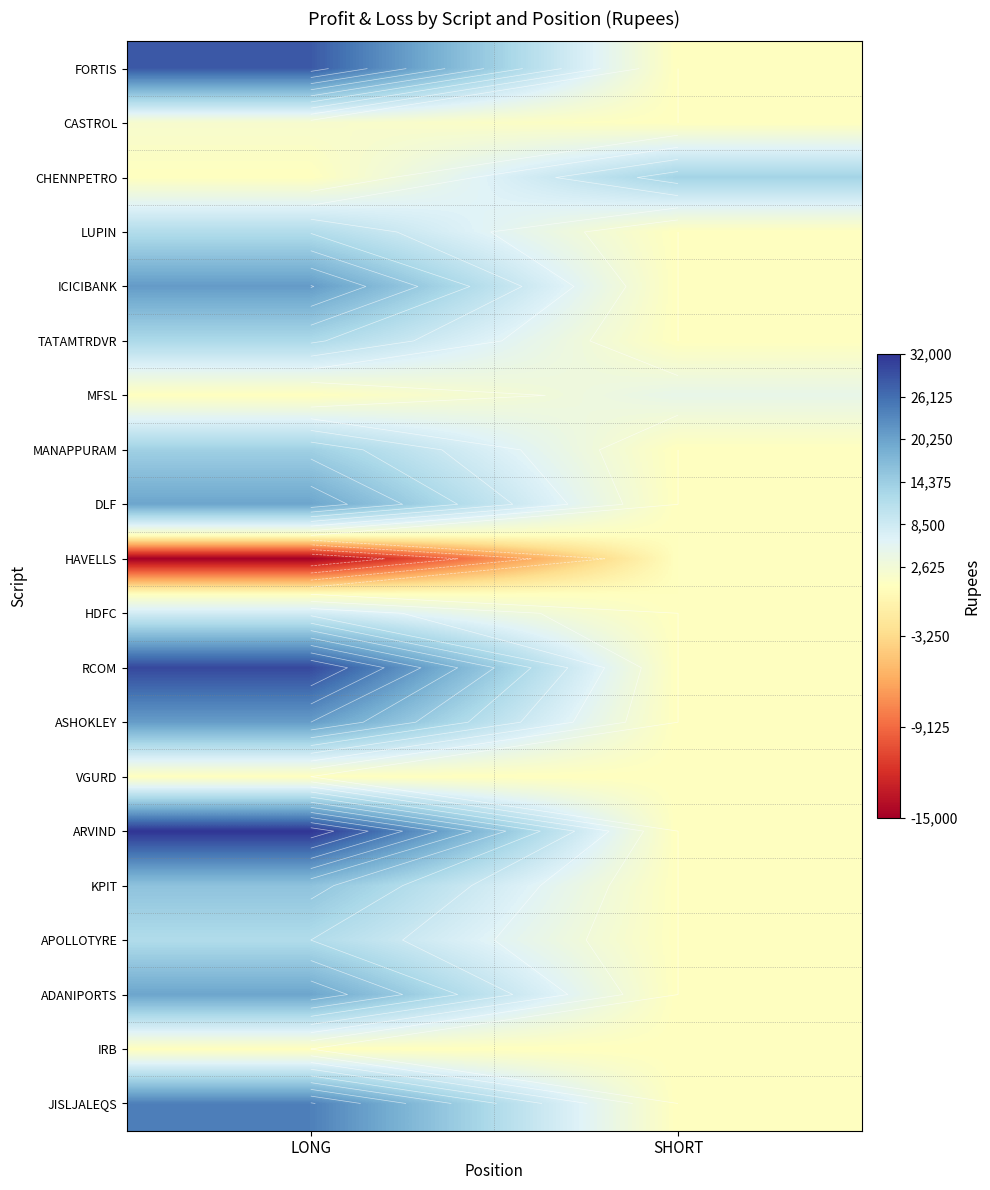

Which label corresponds to the smallest value in the chart?

LONG